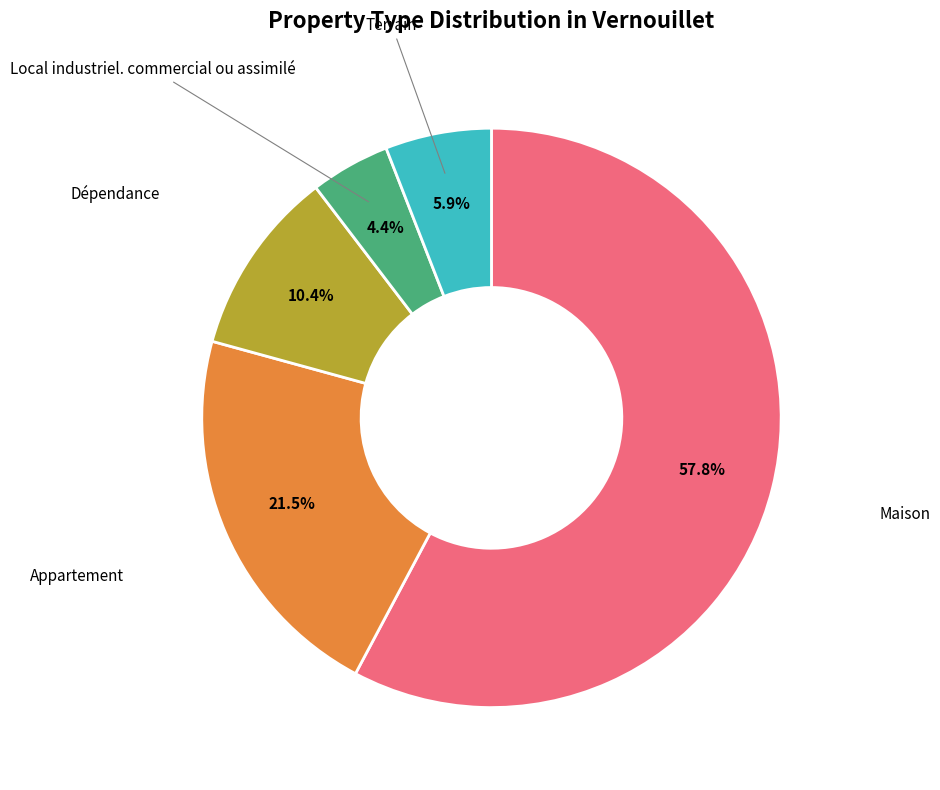

How many segments does this pie chart have?

5